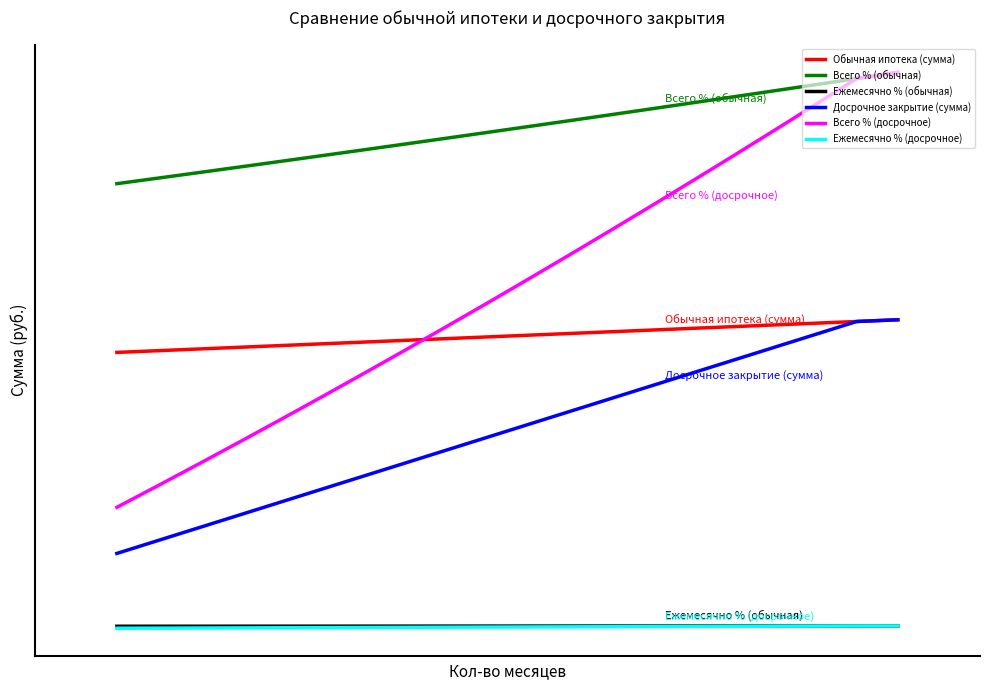

What is the value of the Ежемесячно % (обычная) point at the 2nd from the left?

29833